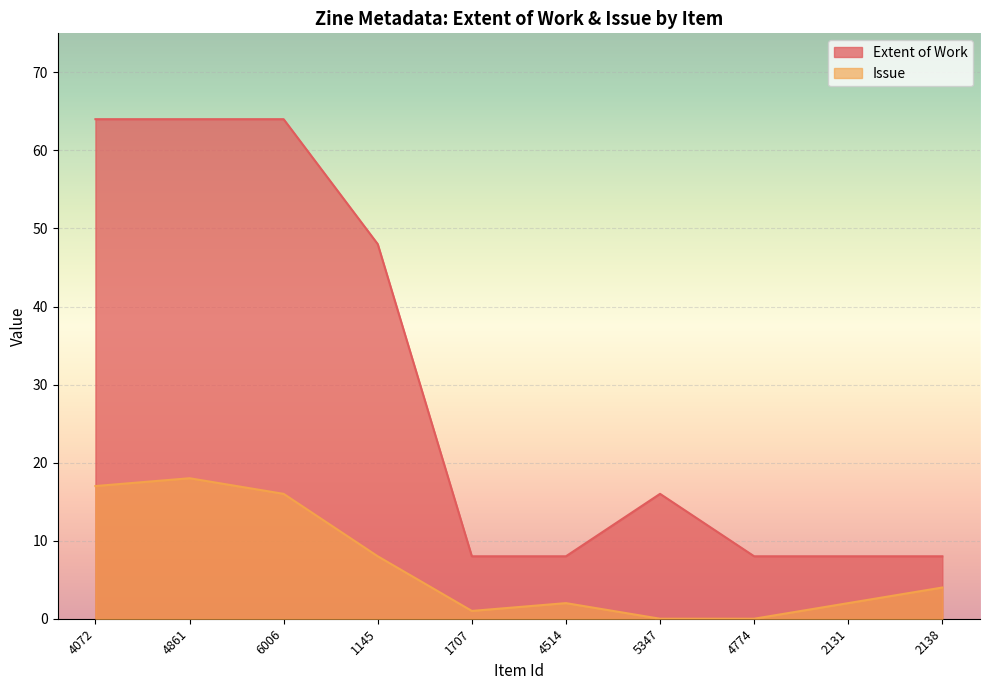

Rank the series by their average value, from highest to lowest.

Extent of Work, Issue